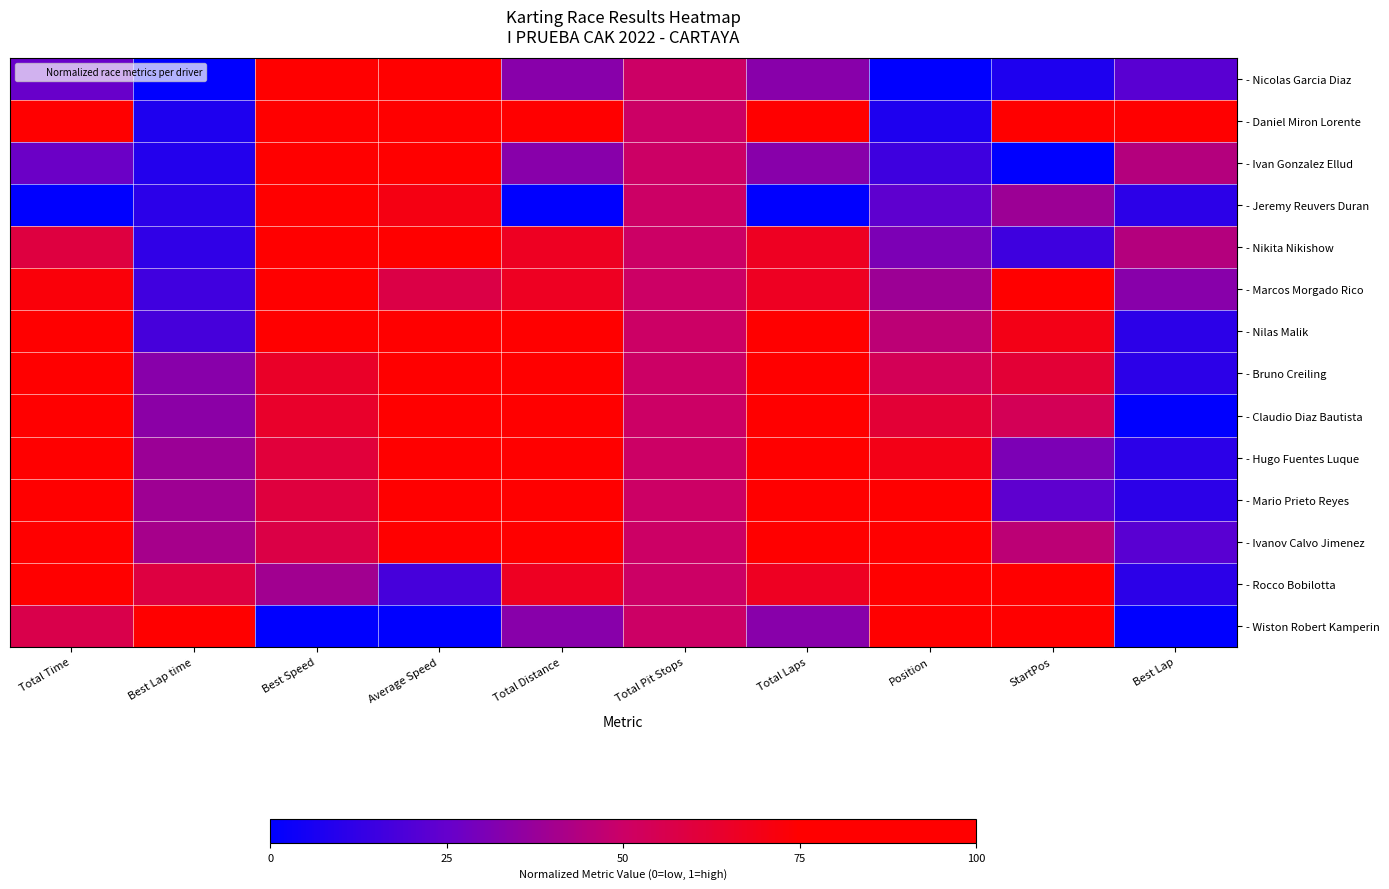

Reading left to right, list all the values displayed in this chart.

- Nicolas Garcia Diaz: Total Time=0.3	Best Lap time=0.0	Best Speed=1.0	Average Speed=1.0	Total Distance=0.3	Total Pit Stops=0.5	Total Laps=0.3	Position=0.0	StartPos=0.1	Best Lap=0.2
- Daniel Miron Lorente: Total Time=1.0	Best Lap time=0.1	Best Speed=0.9	Average Speed=0.8	Total Distance=1.0	Total Pit Stops=0.5	Total Laps=1.0	Position=0.1	StartPos=0.9	Best Lap=1.0
- Ivan Gonzalez Ellud: Total Time=0.3	Best Lap time=0.1	Best Speed=0.9	Average Speed=1.0	Total Distance=0.3	Total Pit Stops=0.5	Total Laps=0.3	Position=0.2	StartPos=0.0	Best Lap=0.4
- Jeremy Reuvers Duran: Total Time=0.0	Best Lap time=0.1	Best Speed=0.9	Average Speed=0.7	Total Distance=0.0	Total Pit Stops=0.5	Total Laps=0.0	Position=0.2	StartPos=0.4	Best Lap=0.1
- Nikita Nikishow: Total Time=0.6	Best Lap time=0.1	Best Speed=0.9	Average Speed=1.0	Total Distance=0.7	Total Pit Stops=0.5	Total Laps=0.7	Position=0.3	StartPos=0.2	Best Lap=0.4
- Marcos Morgado Rico: Total Time=0.7	Best Lap time=0.2	Best Speed=0.8	Average Speed=0.6	Total Distance=0.7	Total Pit Stops=0.5	Total Laps=0.7	Position=0.4	StartPos=0.8	Best Lap=0.3
- Nilas Malik: Total Time=1.0	Best Lap time=0.2	Best Speed=0.8	Average Speed=0.8	Total Distance=1.0	Total Pit Stops=0.5	Total Laps=1.0	Position=0.5	StartPos=0.7	Best Lap=0.1
- Bruno Creiling: Total Time=0.9	Best Lap time=0.3	Best Speed=0.7	Average Speed=1.0	Total Distance=1.0	Total Pit Stops=0.5	Total Laps=1.0	Position=0.5	StartPos=0.6	Best Lap=0.1
- Claudio Diaz Bautista: Total Time=0.9	Best Lap time=0.3	Best Speed=0.6	Average Speed=0.9	Total Distance=1.0	Total Pit Stops=0.5	Total Laps=1.0	Position=0.6	StartPos=0.5	Best Lap=0.0
- Hugo Fuentes Luque: Total Time=0.9	Best Lap time=0.4	Best Speed=0.6	Average Speed=1.0	Total Distance=1.0	Total Pit Stops=0.5	Total Laps=1.0	Position=0.7	StartPos=0.3	Best Lap=0.1
- Mario Prieto Reyes: Total Time=0.9	Best Lap time=0.4	Best Speed=0.6	Average Speed=1.0	Total Distance=1.0	Total Pit Stops=0.5	Total Laps=1.0	Position=0.8	StartPos=0.2	Best Lap=0.1
- Ivanov Calvo Jimenez: Total Time=0.9	Best Lap time=0.4	Best Speed=0.6	Average Speed=0.9	Total Distance=1.0	Total Pit Stops=0.5	Total Laps=1.0	Position=0.8	StartPos=0.5	Best Lap=0.2
- Rocco Bobilotta: Total Time=0.9	Best Lap time=0.6	Best Speed=0.4	Average Speed=0.2	Total Distance=0.7	Total Pit Stops=0.5	Total Laps=0.7	Position=0.9	StartPos=1.0	Best Lap=0.1
- Wiston Robert Kamperin: Total Time=0.6	Best Lap time=1.0	Best Speed=0.0	Average Speed=0.0	Total Distance=0.3	Total Pit Stops=0.5	Total Laps=0.3	Position=1.0	StartPos=0.8	Best Lap=0.0